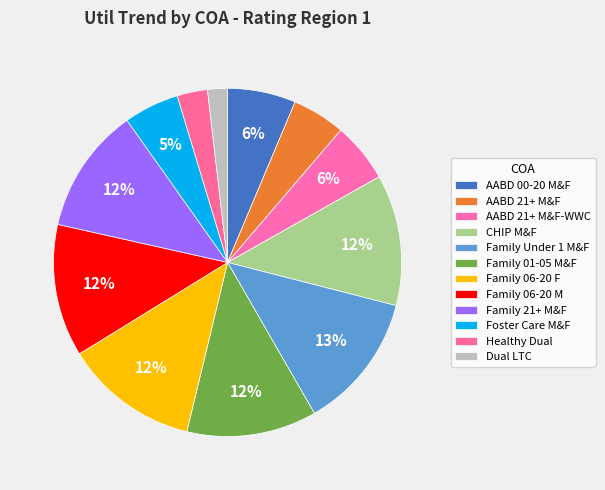

Count the number of slices in the pie.

12